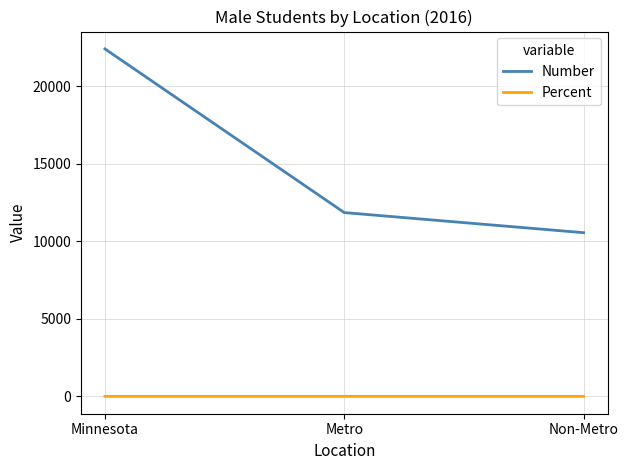

Count the number of data series in this chart.

2